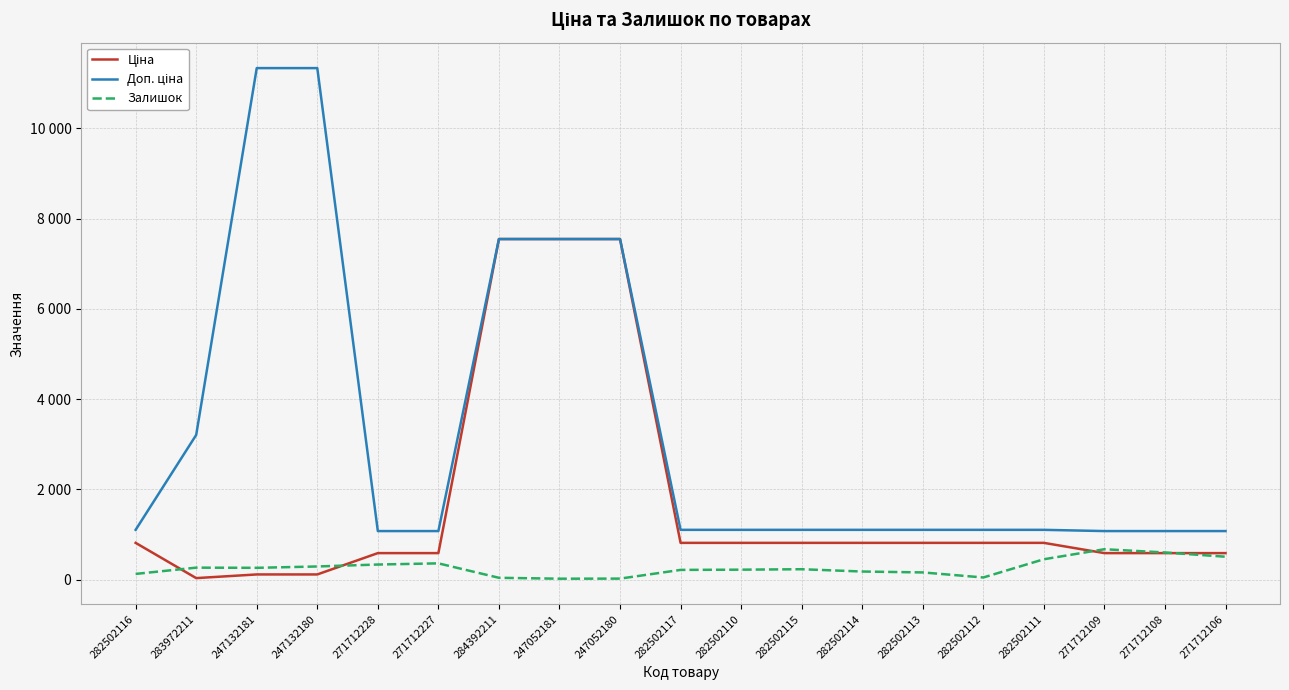

Where does the Доп. ціна series first go above 1101?

282502116